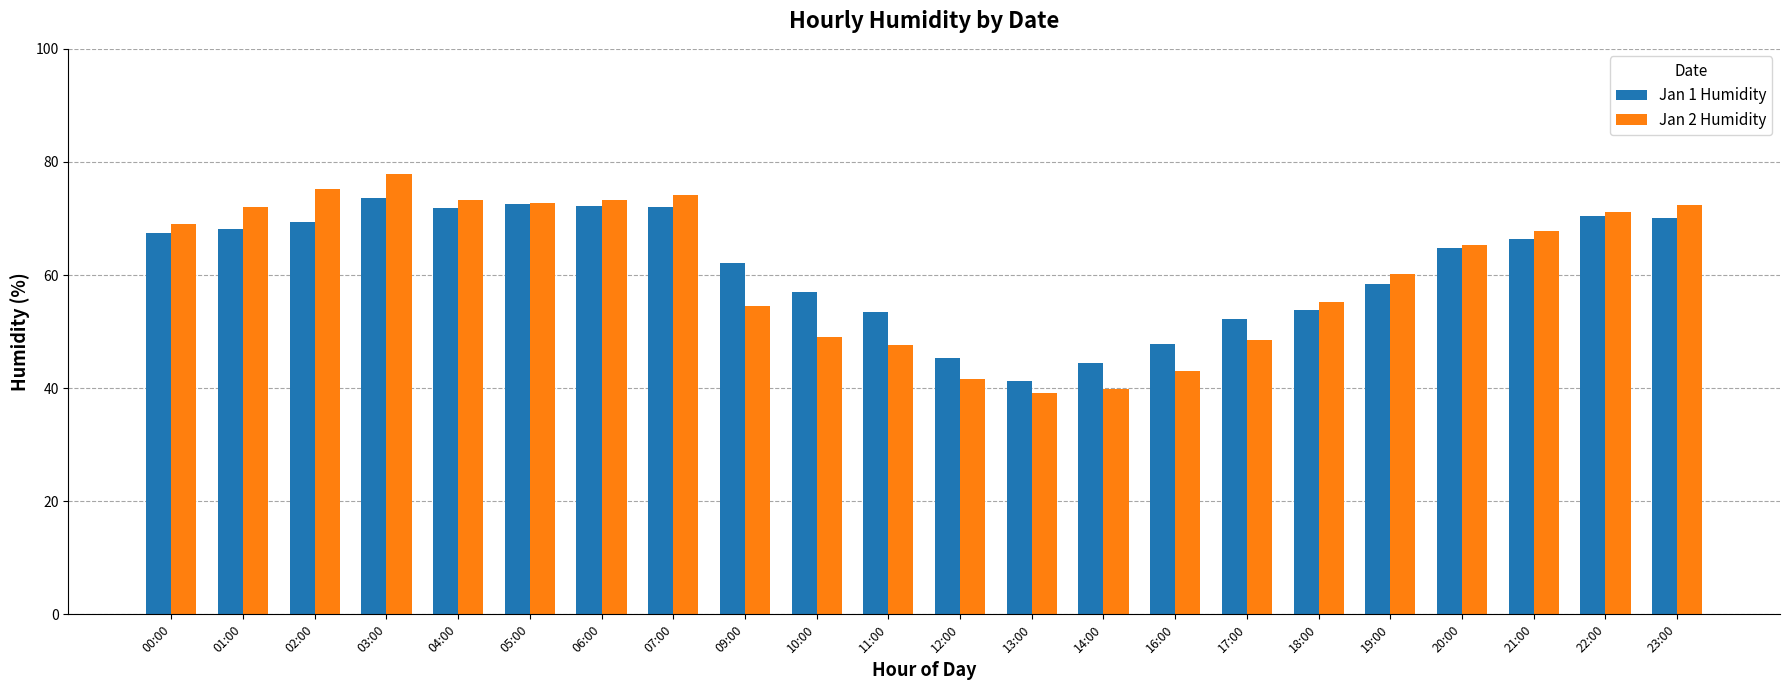

At 03:00, list the series in order from smallest to largest.

Jan 1 Humidity, Jan 2 Humidity